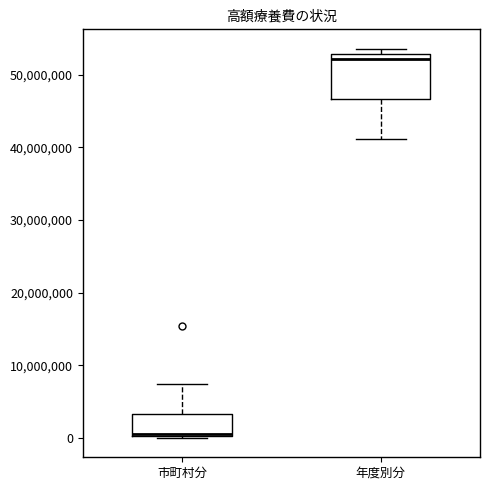

Where is the lower edge of the box for 市町村分 on the y-axis? The values are not printed on the chart, so give them approximately, as read against the axis.

0